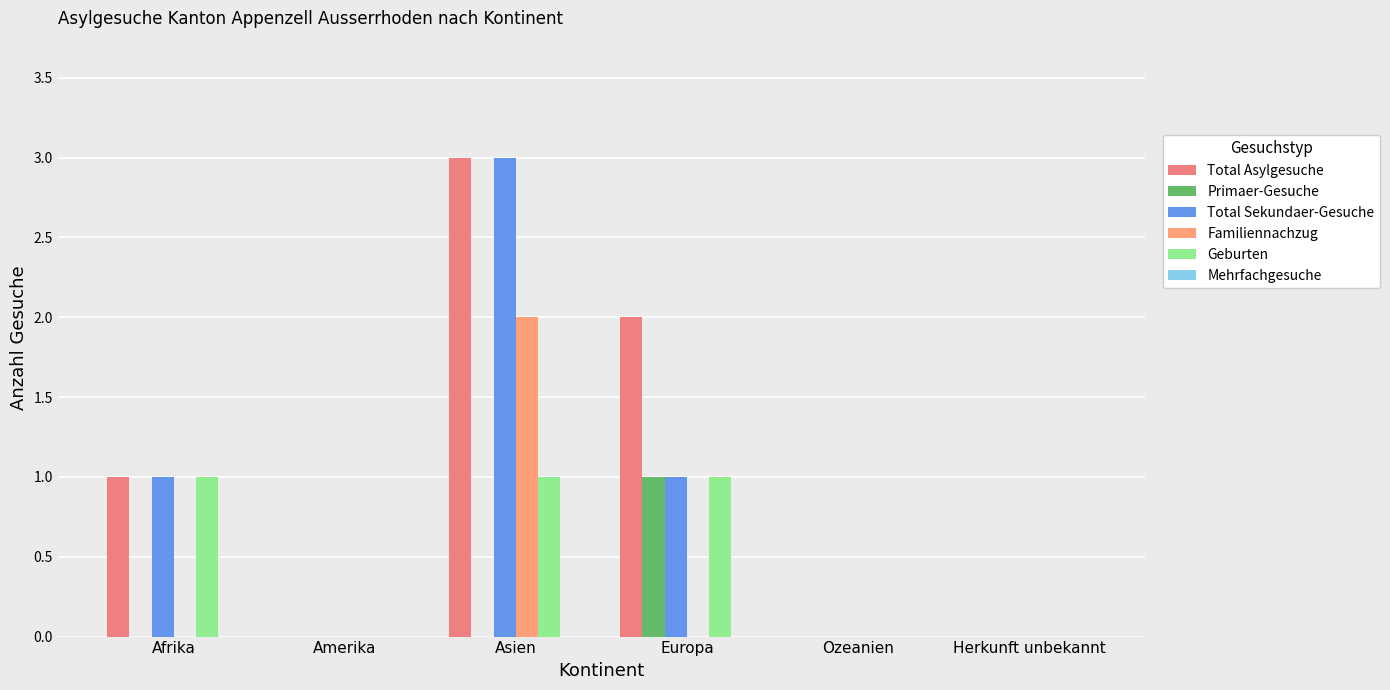

Between Ozeanien and Amerika, which is larger?

Ozeanien